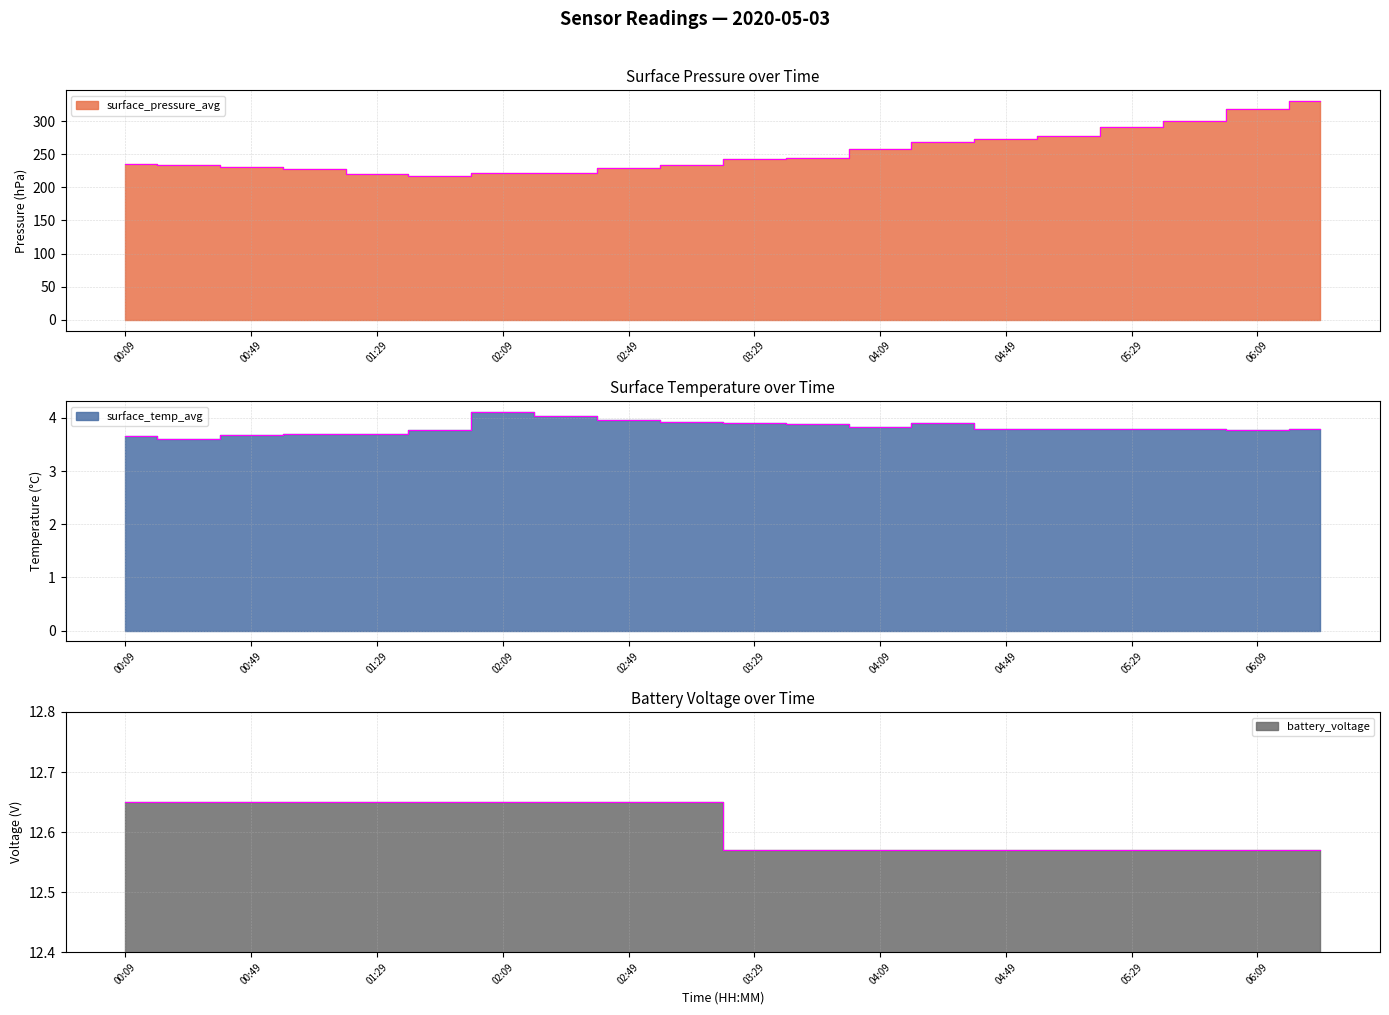

List the series in order of their peak value, highest first.

surface_pressure_avg, battery_voltage, surface_temp_avg